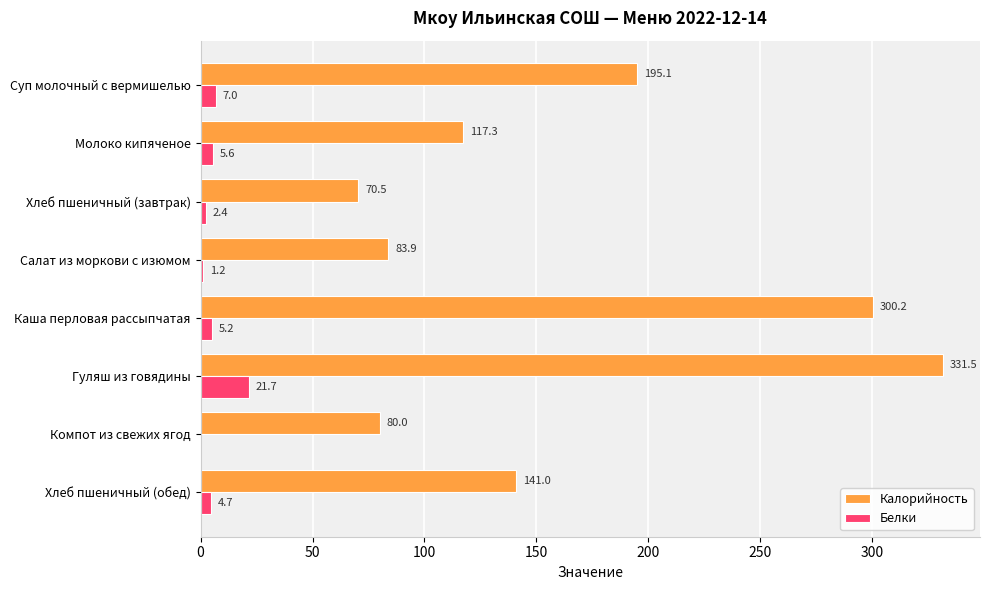

The Калорийность series shows 219.6 at Гуляш из говядины. True or false?

False